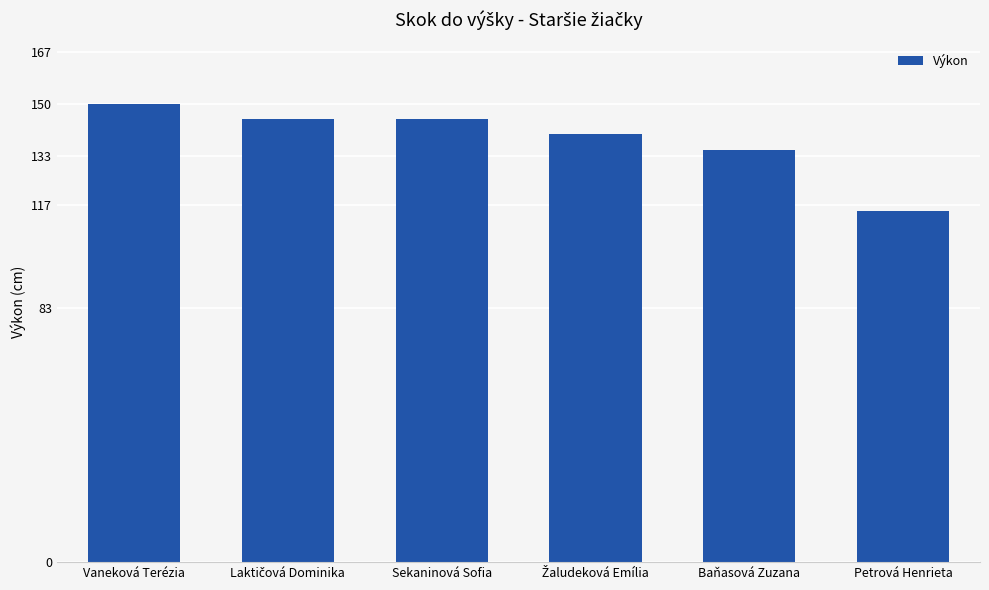

What is the value of the 1st bar from the left?

150